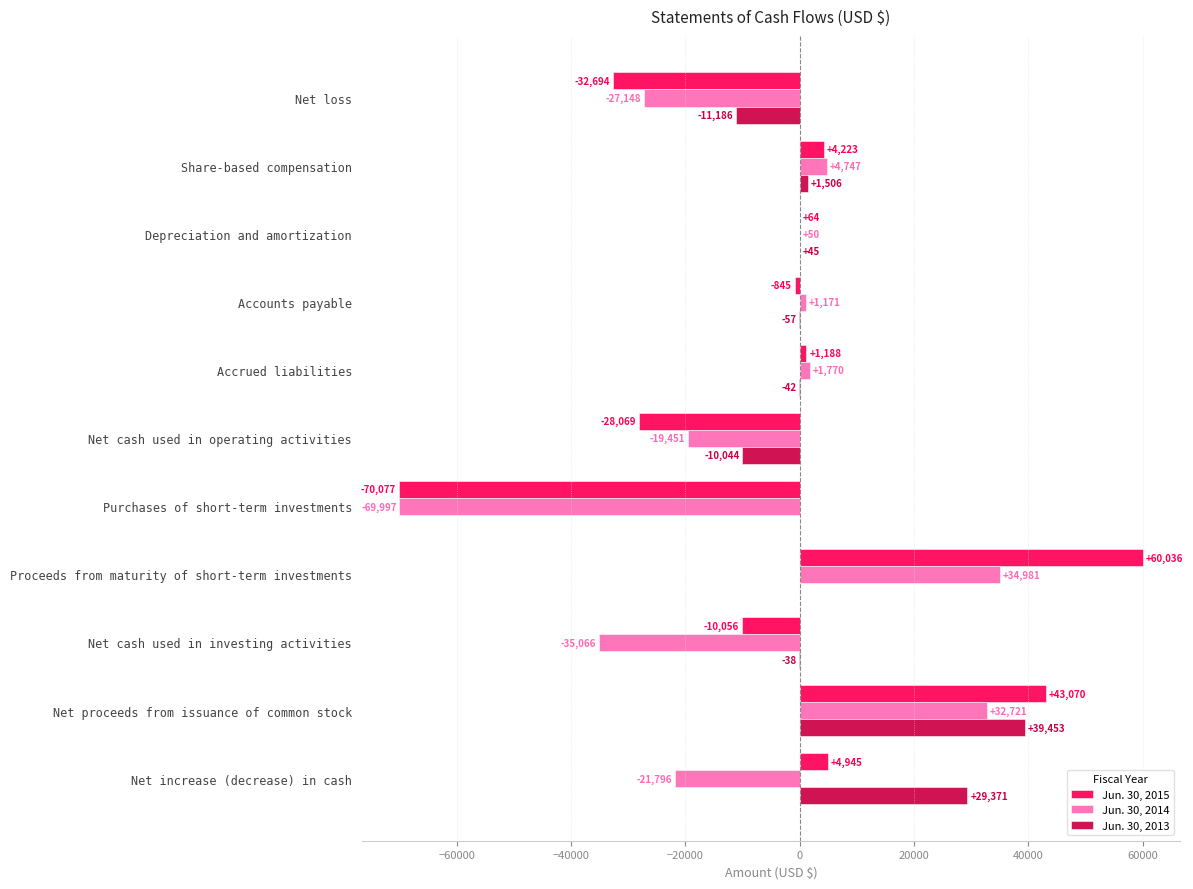

How many data points does each series have?

11